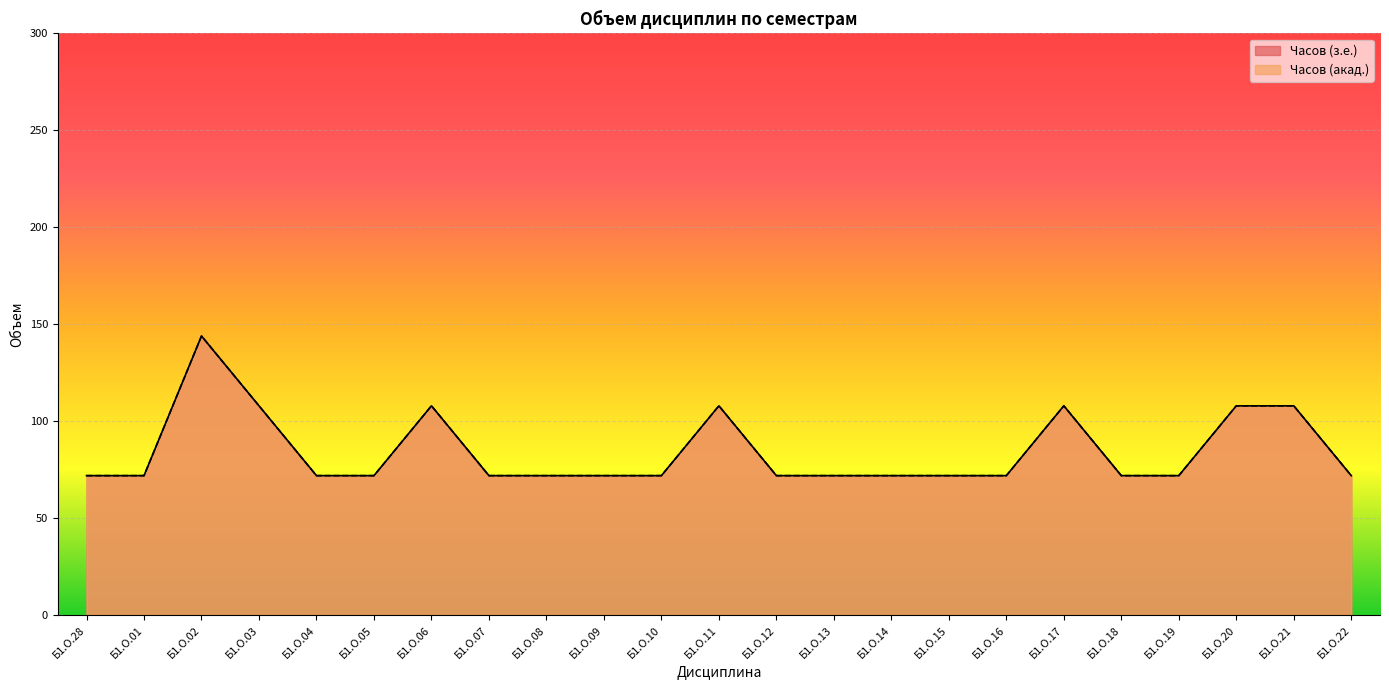

How many Часов (з.е.) values are between 72 and 108?

22